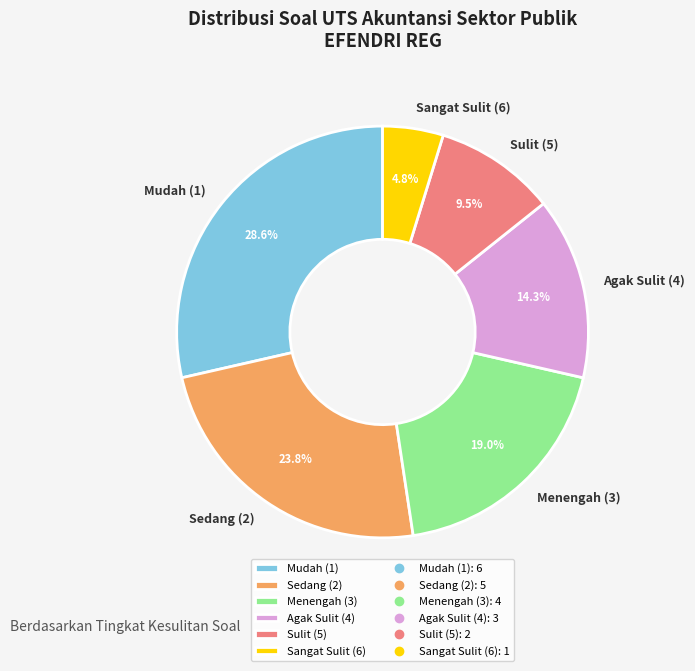

Which has a higher value, Sulit (5) or Sedang (2)?

Sedang (2)